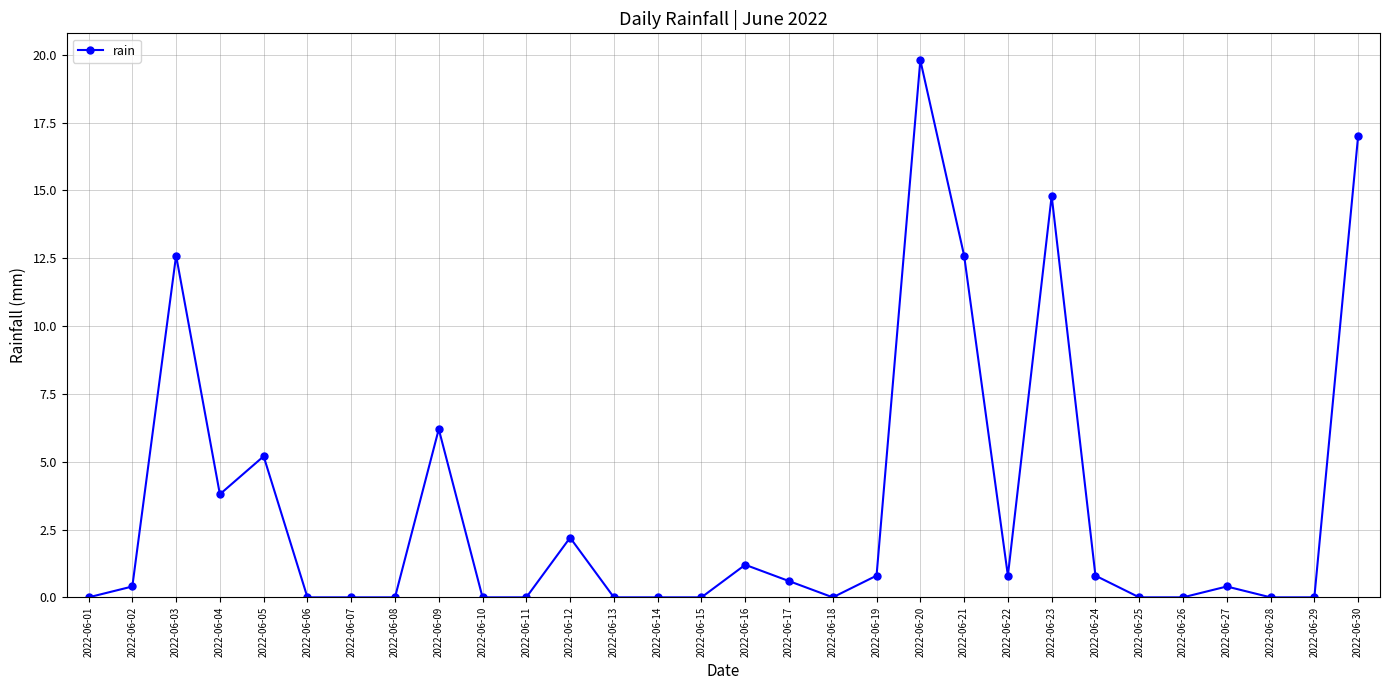

Which category has the highest value across all series?

2022-06-20